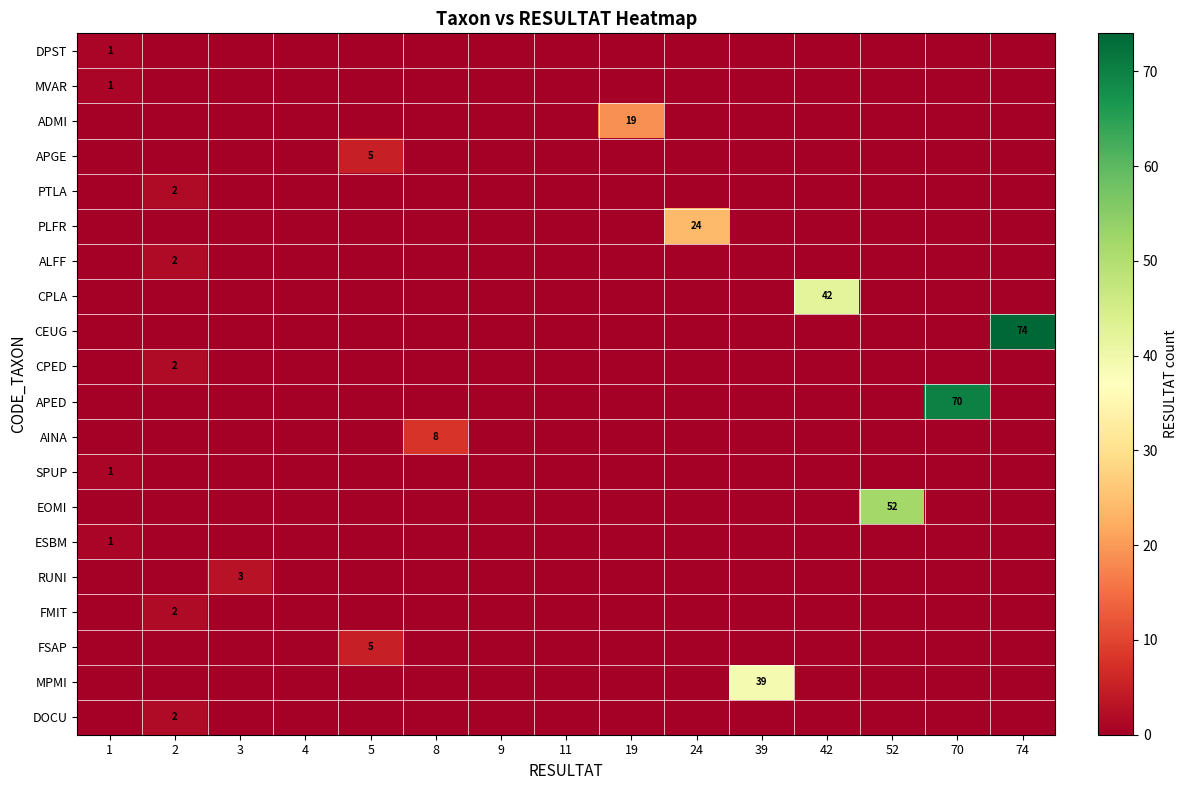

How many distinct data groups are displayed?

20